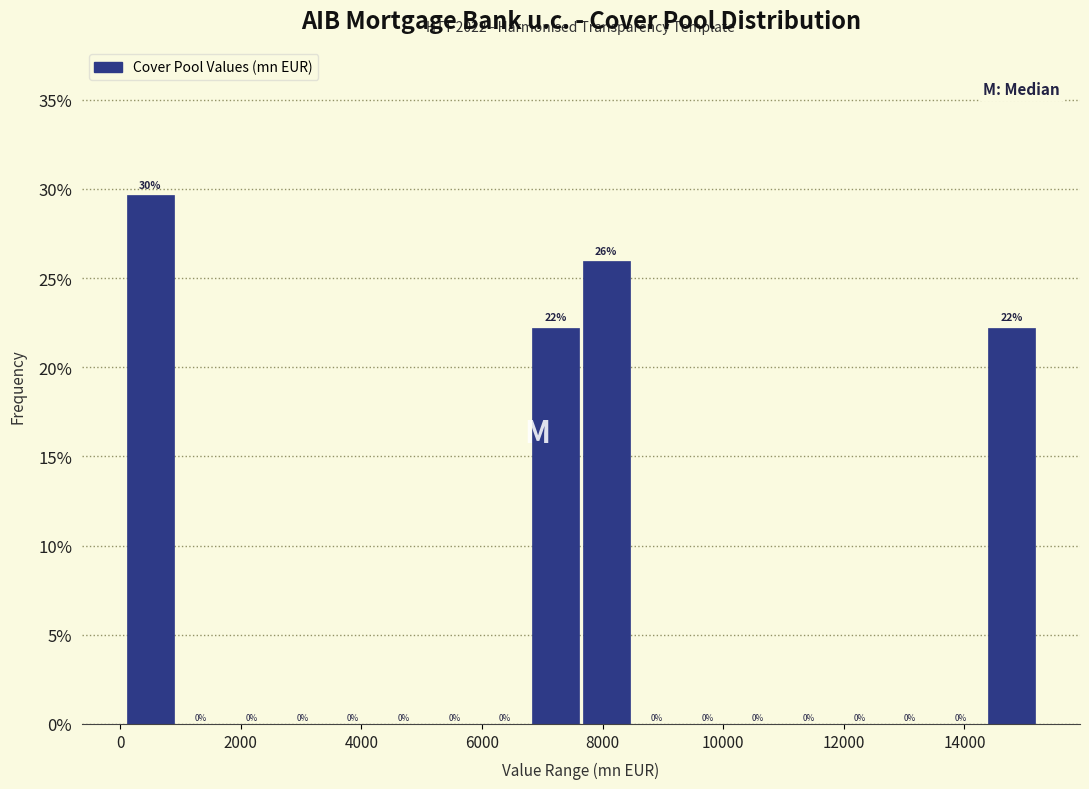

Which range on the x-axis has the tallest bar?

0 to 1000